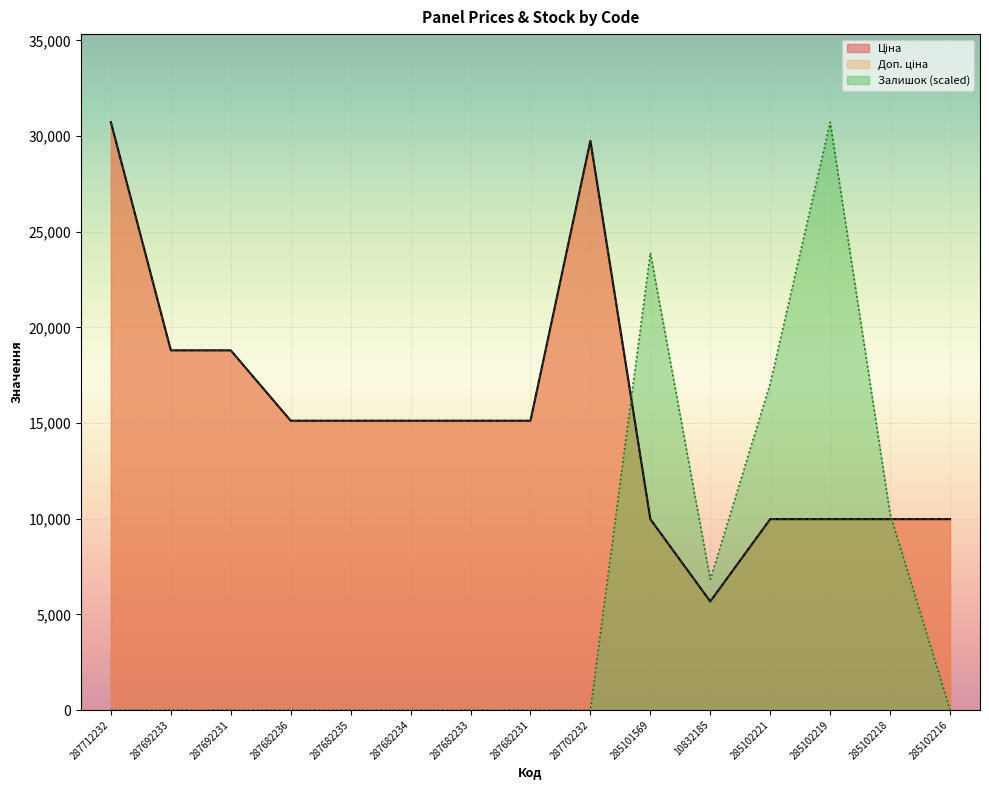

Count the number of categories in the chart.

15